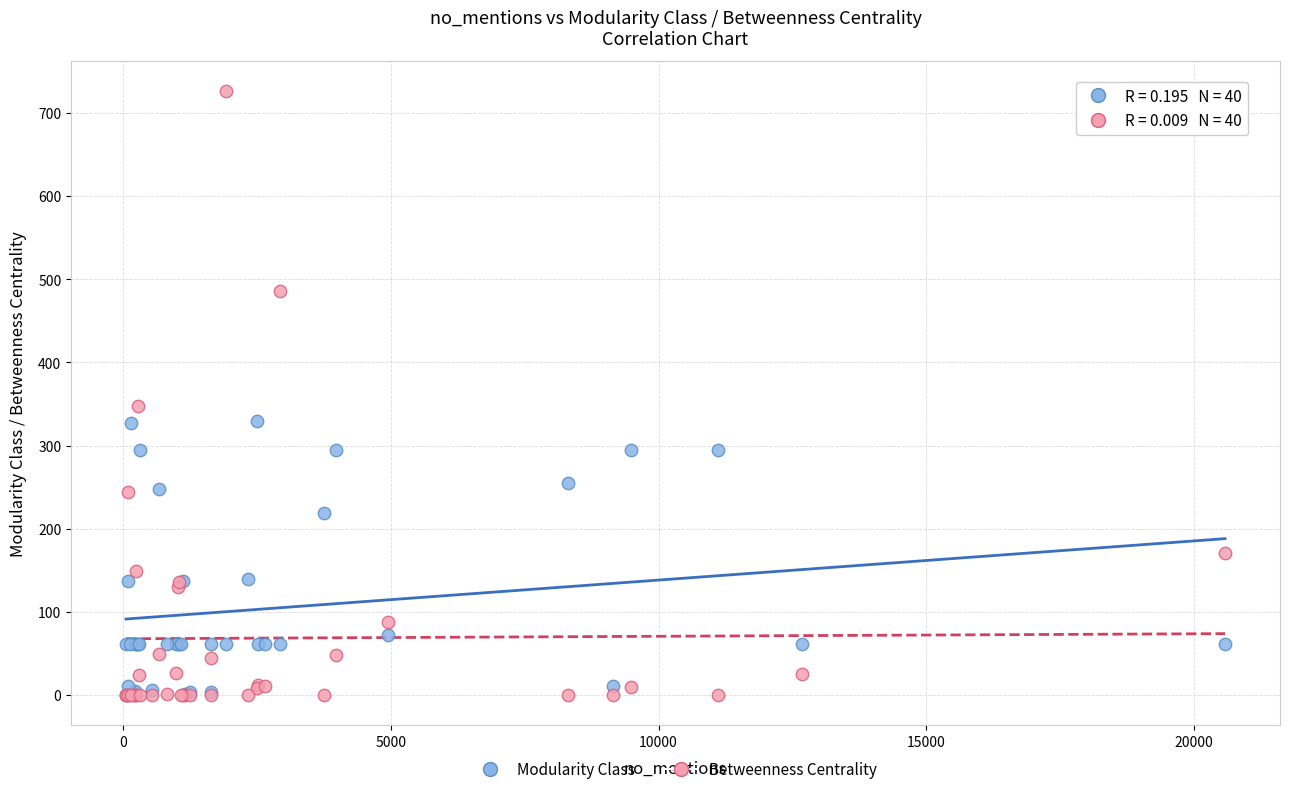

Across all series, what Y value is closest to 363?

347.3